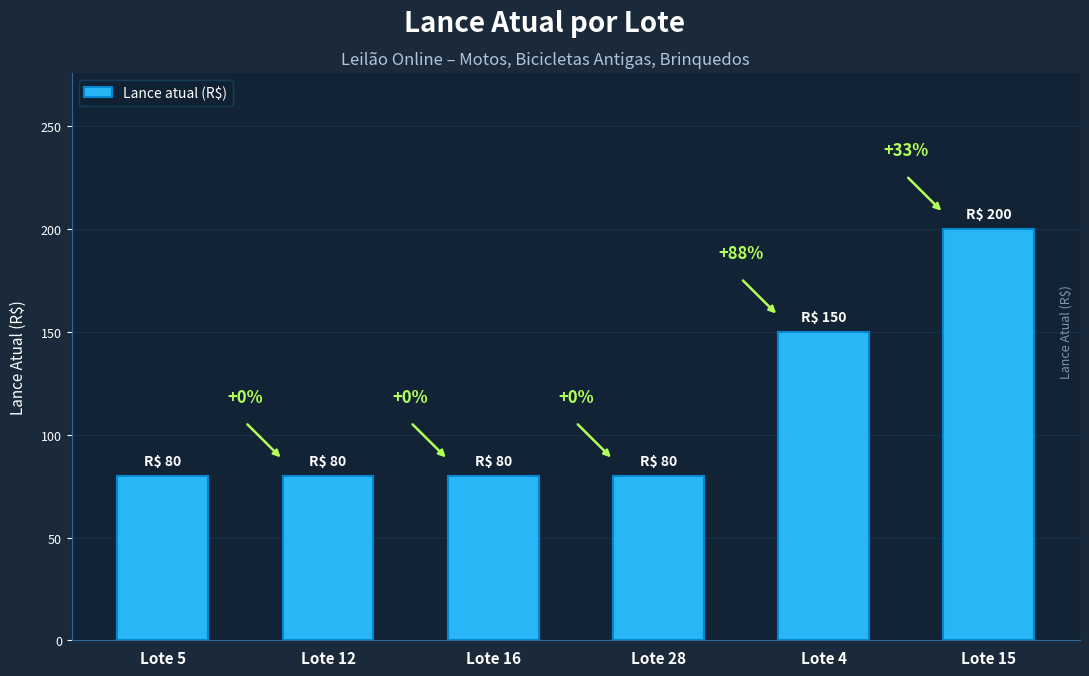

Is it true that the value at Lote 15 is 200?

True